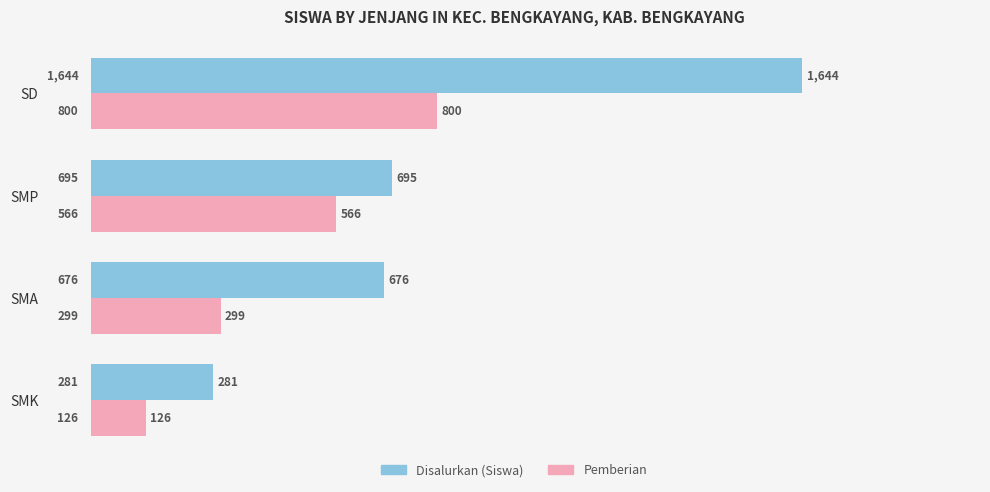

What is the maximum value for Disalurkan (Siswa)?

1644